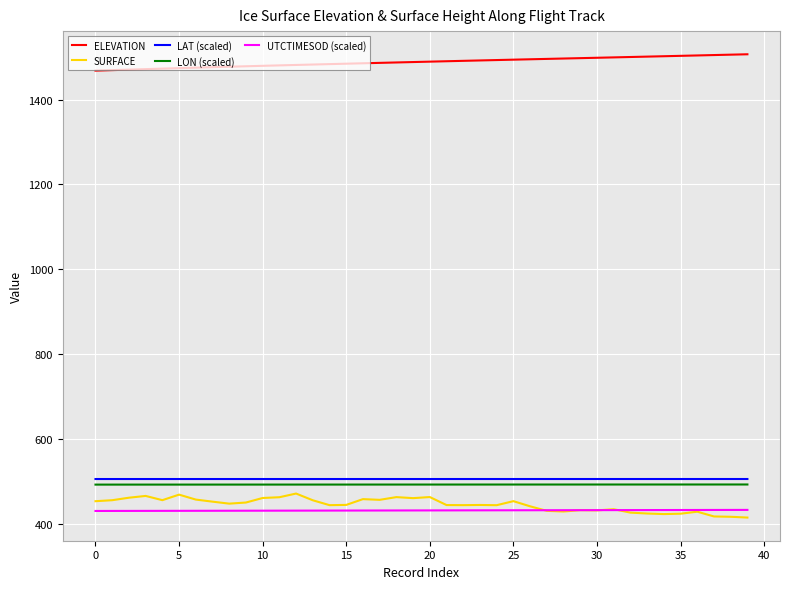

After their last crossing, which series has the higher values: UTCTIMESOD (scaled) or SURFACE?

UTCTIMESOD (scaled)